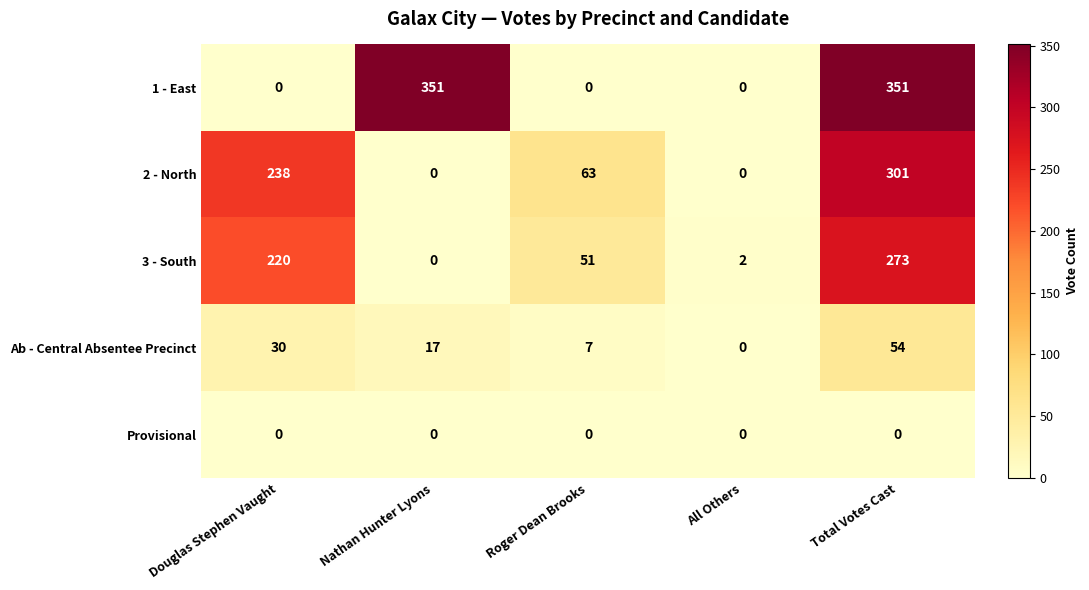

The value of Ab - Central Absentee Precinct at All Others is 0. True or false?

True